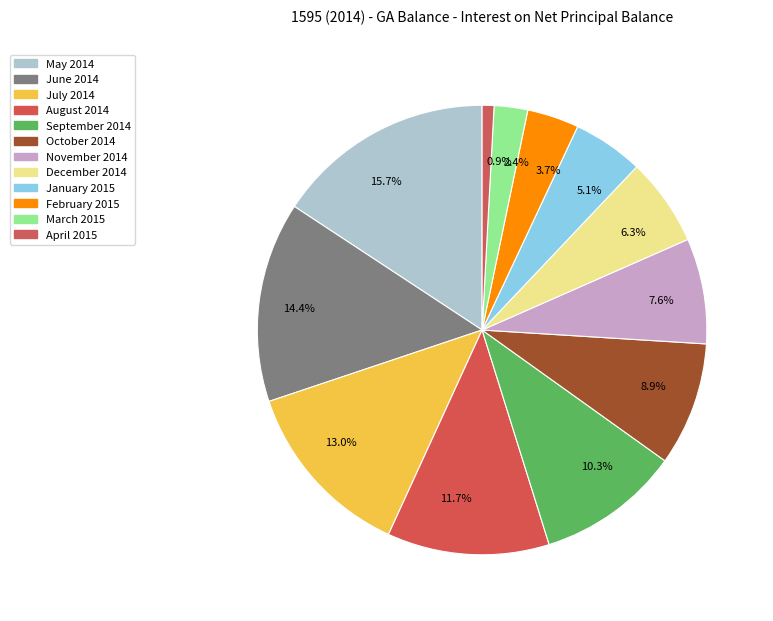

What percentage is NOT represented by 13.0%?

87.0%